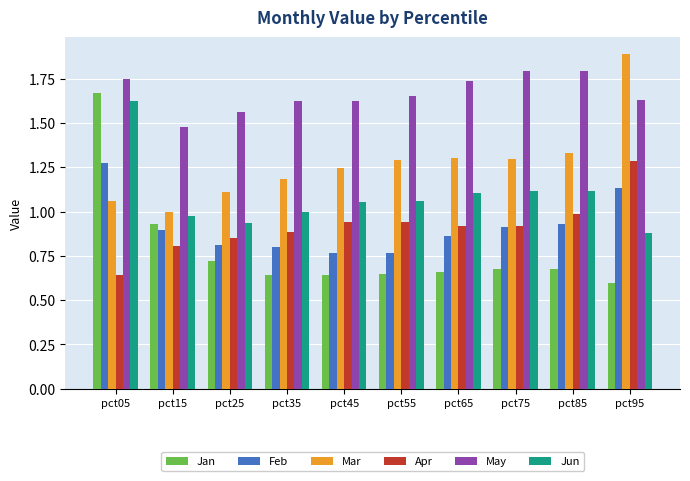

Which category has the lowest value in the Apr series?

pct05